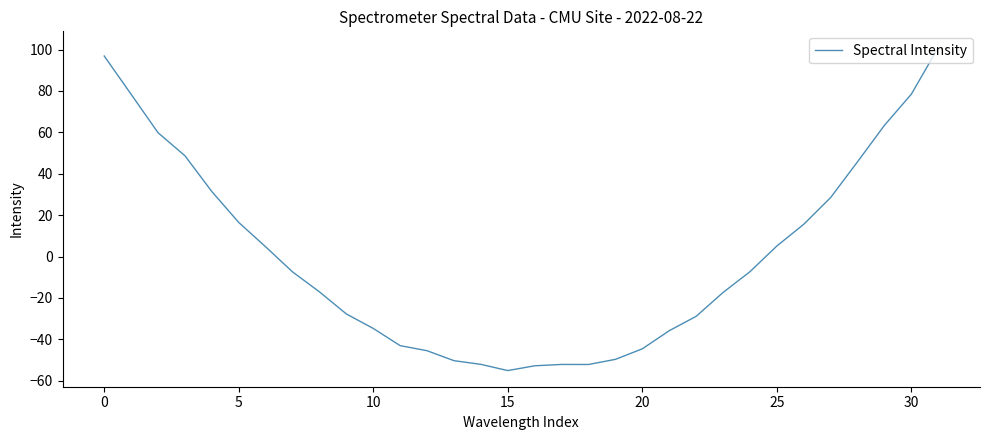

What is the greatest value displayed?

101.0